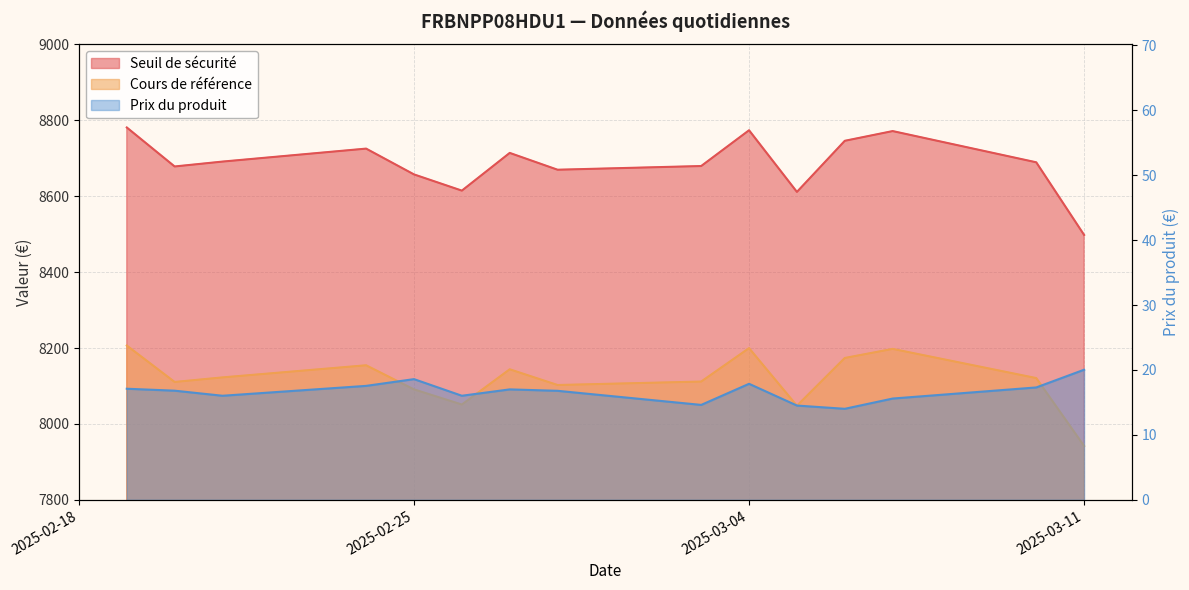

Rank the series by their maximum value, from highest to lowest.

Seuil de sécurité, Cours de référence, Prix du produit